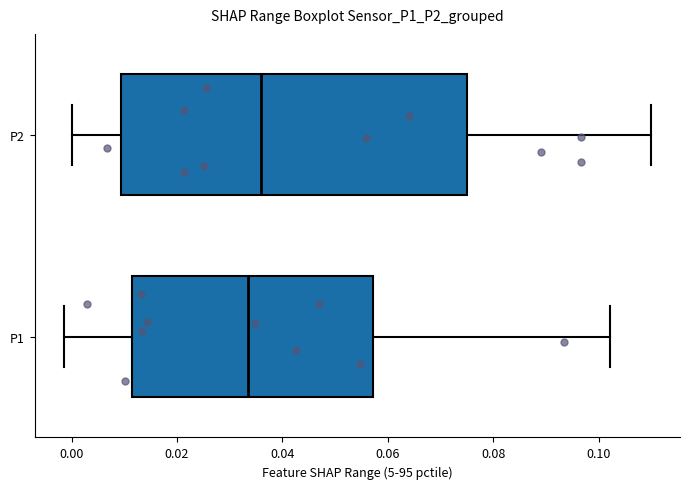

Comparing the boxes themselves (not the whiskers), which one is the widest?

P2